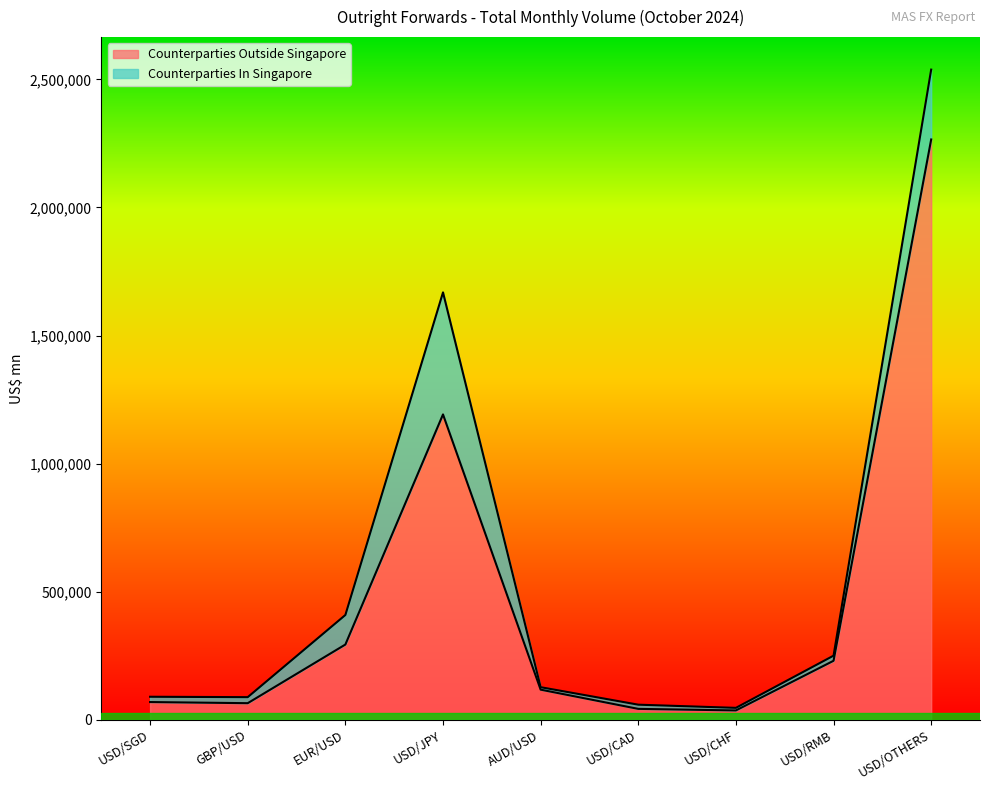

The Counterparties Outside Singapore series shows 401934 at USD/RMB. True or false?

False